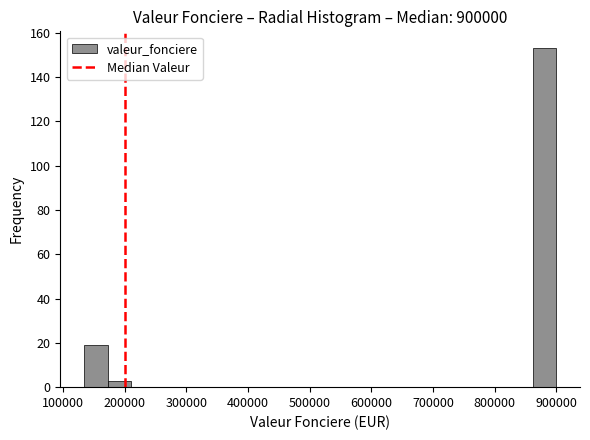

Around what value on the x-axis is the tallest bar? Give the approximate position of its centre, as read against the axis.

880000